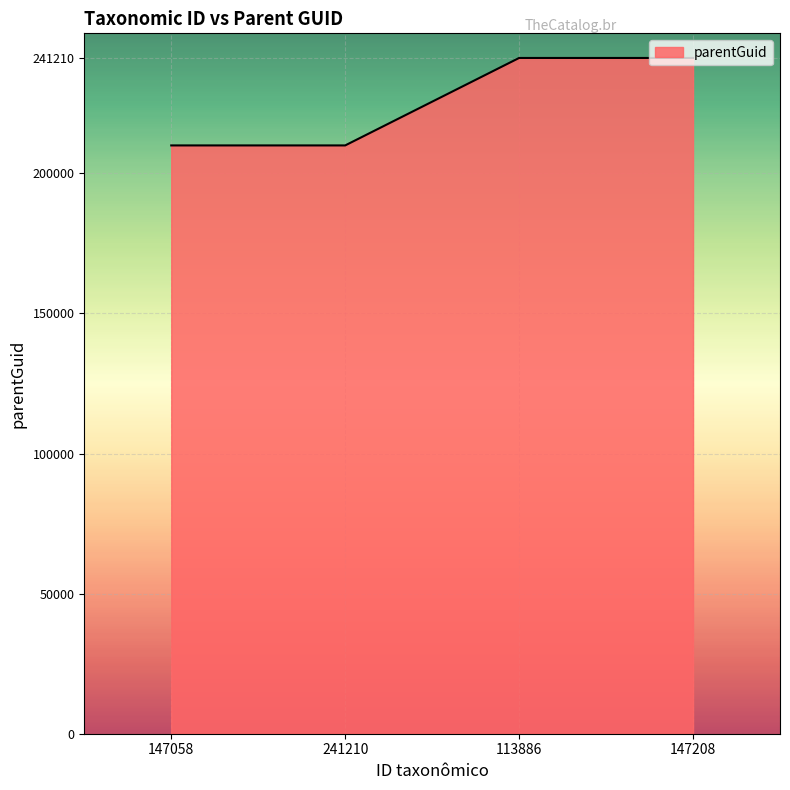

Reading left to right, what are all the values shown in this chart?

209989	209989	241210	241210